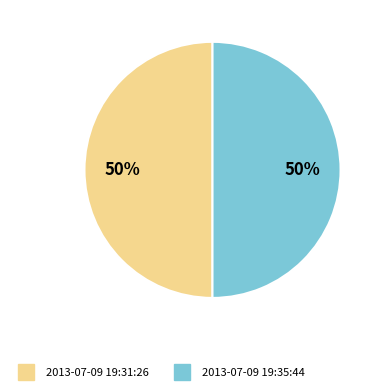

Is the sum of 2013-07-09 19:31:26 and 2013-07-09 19:35:44 greater than half?

Yes